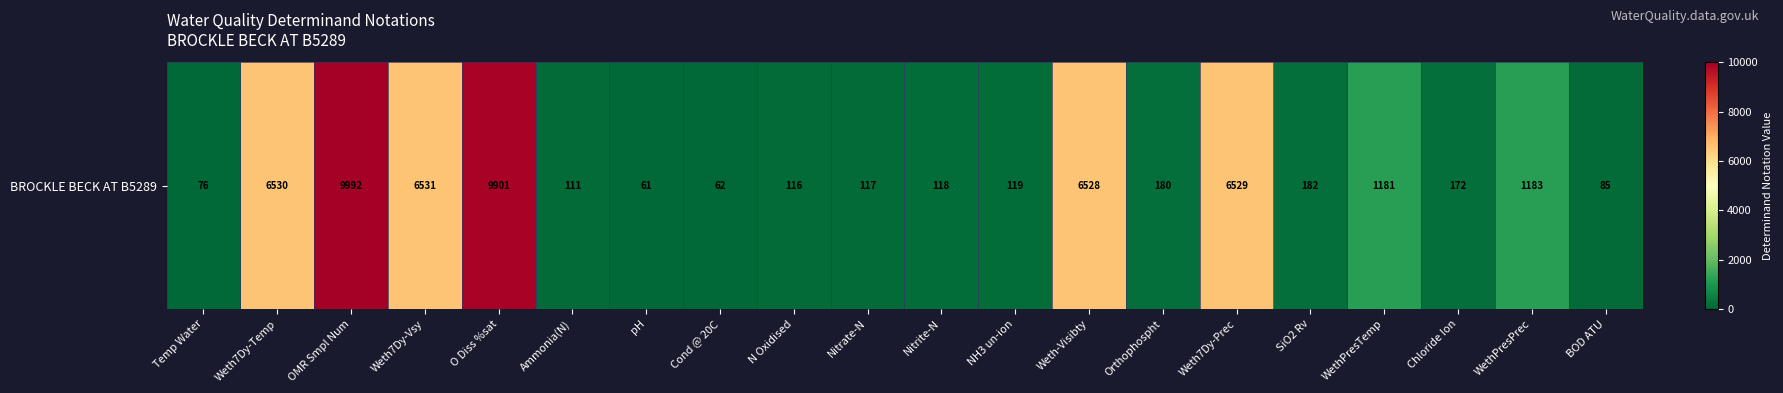

At which category does the chart reach its peak across all series?

OMR Smpl Num